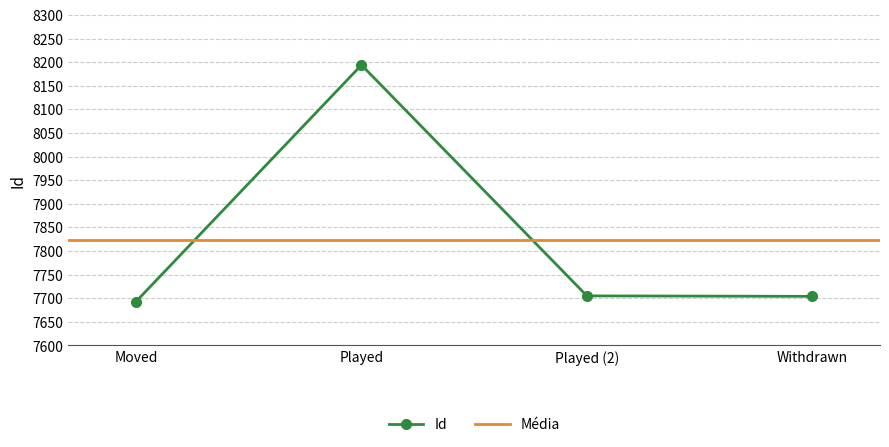

In Id, how many points are higher than both neighbors (excluding endpoints)?

1